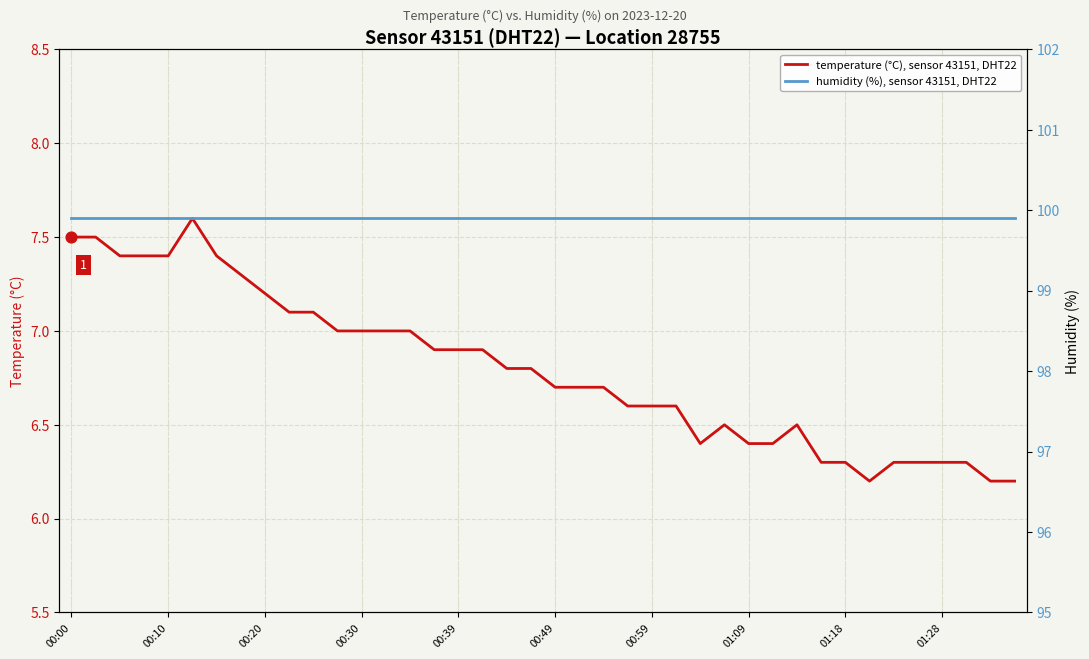

What is the total value across all series at 33?

106.1